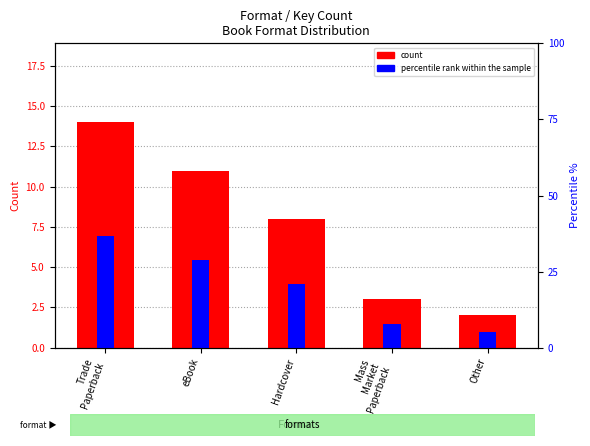

At which label is count closest to 8?

Hardcover